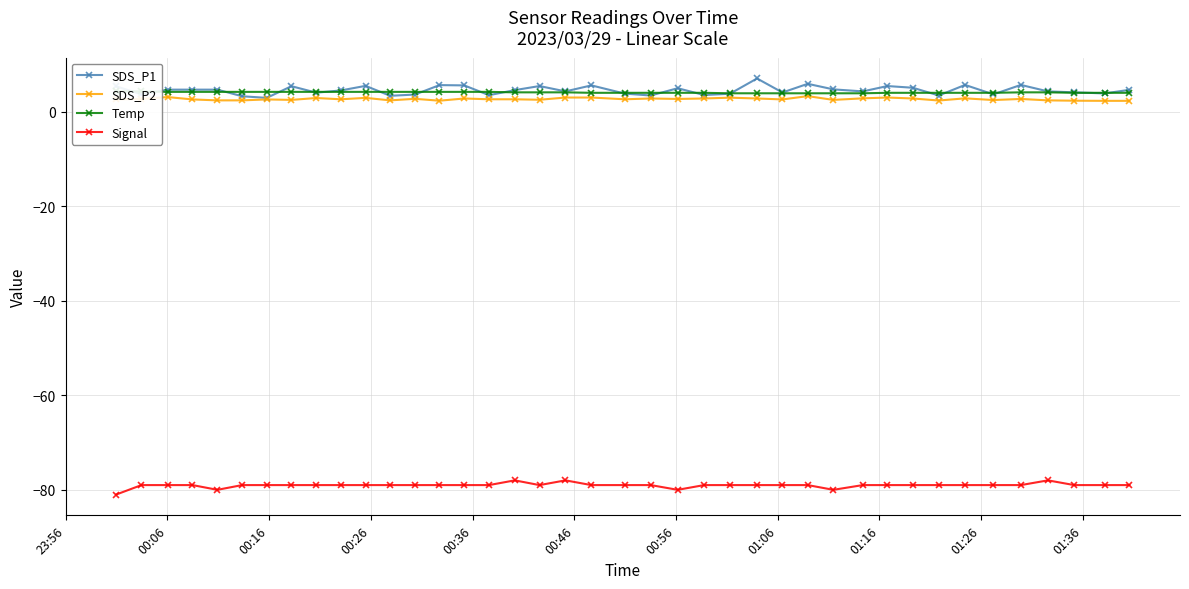

True or false: SDS_P2 and SDS_P1 cross at least once.

False